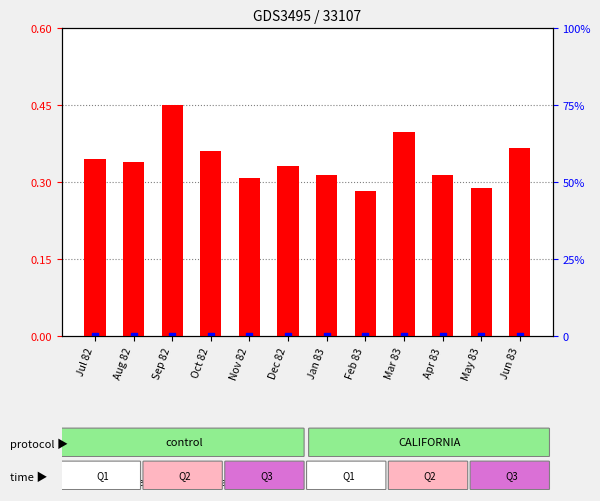

At how many categories does at least one series exceed 0?

12